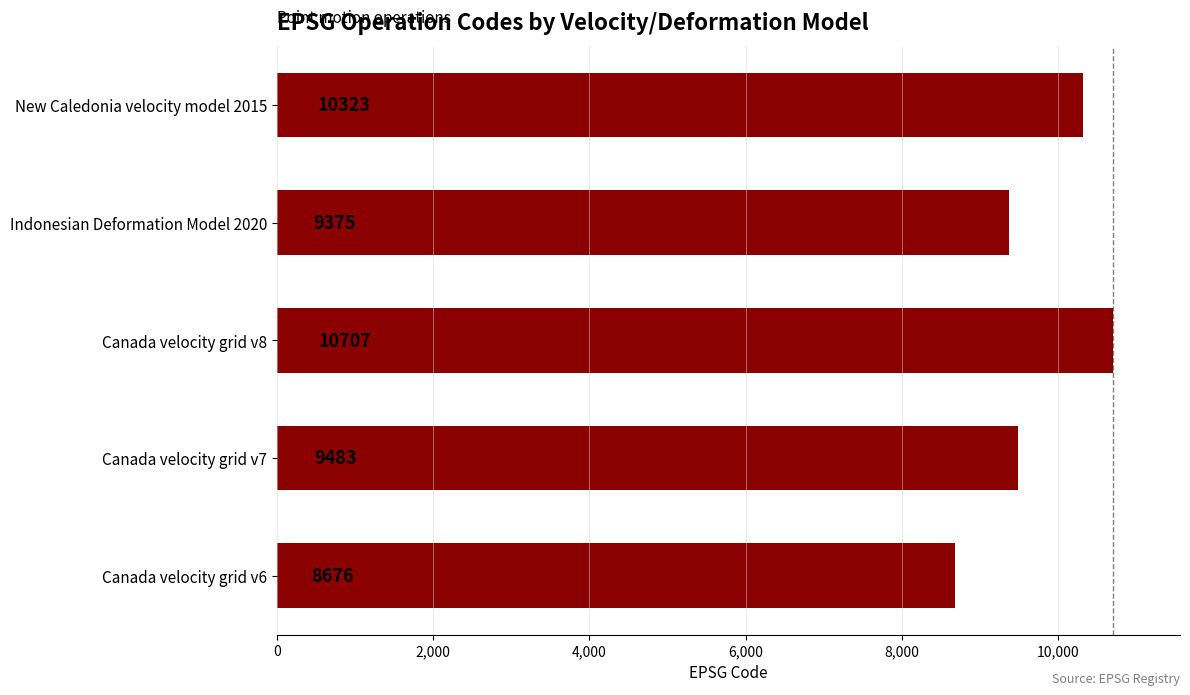

The chart shows a value of 15825 at Canada velocity grid v7. True or false?

False